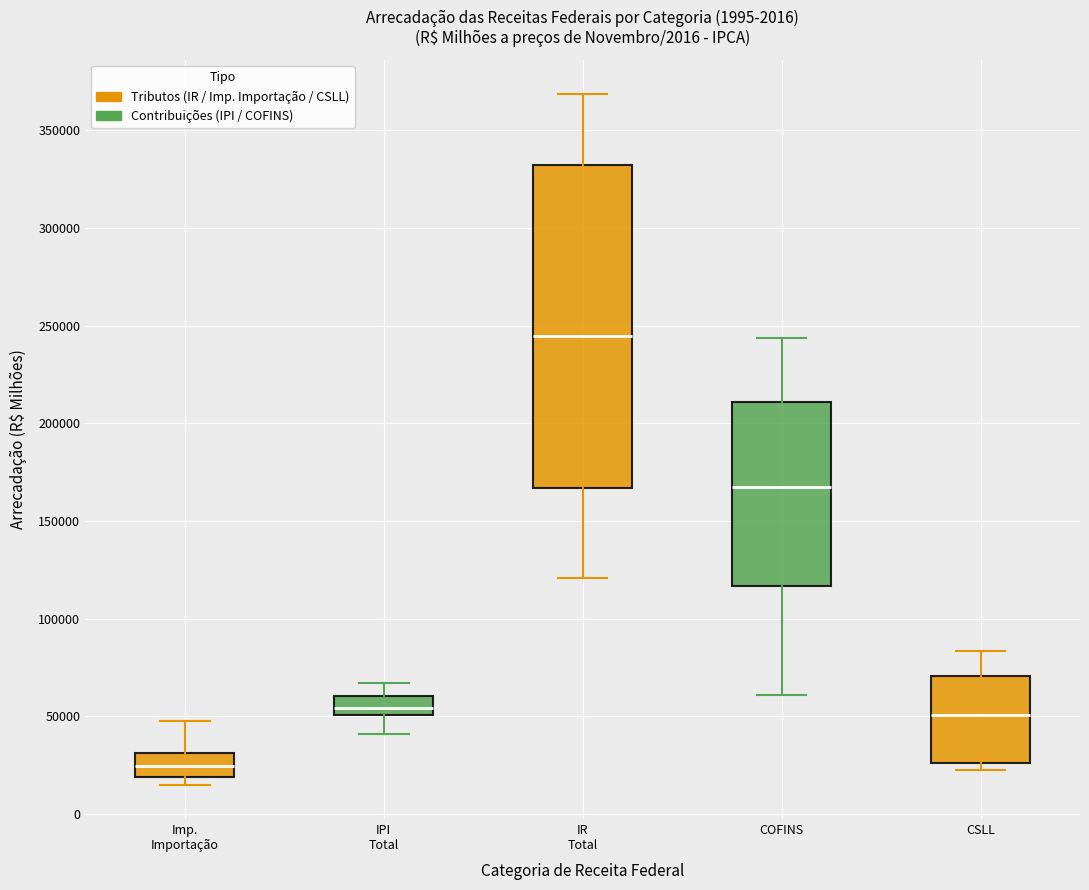

Reading left to right, read every box against the y-axis: the position of its median line, the range the box covers, and the ends of its whiskers. The values are not printed on the chart, so give them approximately, as read against the axis.

Imp. Importação: median 25000, box 20000 to 30000, whiskers 15000 to 50000
IPI Total: median 55000, box 50000 to 60000, whiskers 40000 to 65000
IR Total: median 245000, box 165000 to 330000, whiskers 120000 to 370000
COFINS: median 165000, box 115000 to 210000, whiskers 60000 to 245000
CSLL: median 50000, box 25000 to 70000, whiskers 25000 (just below the box's lower edge) to 85000